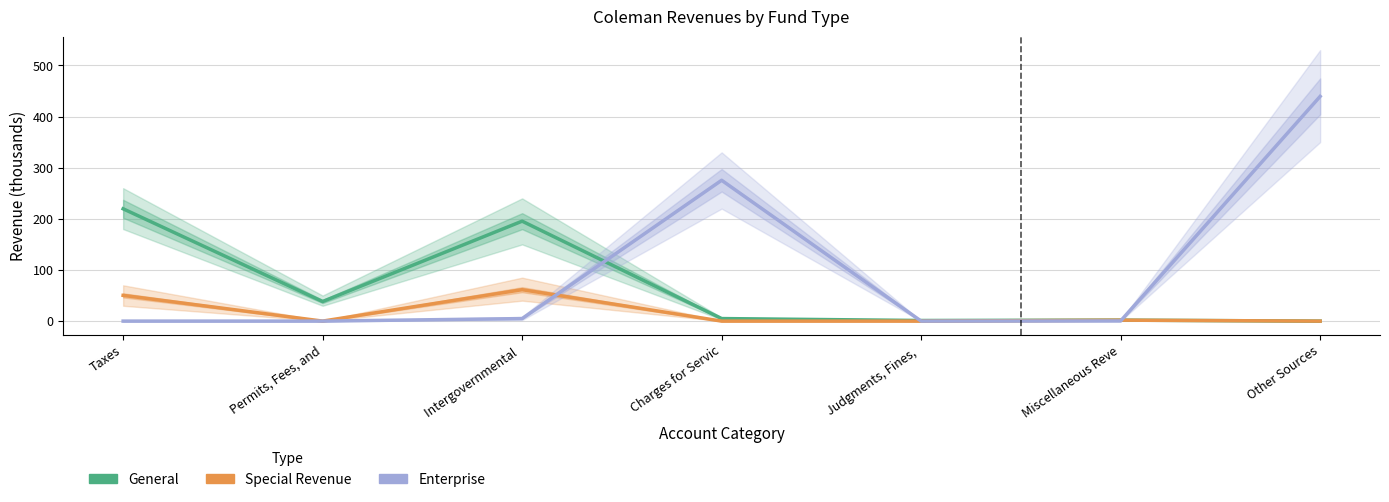

What is the maximum value shown in the chart?

439.5